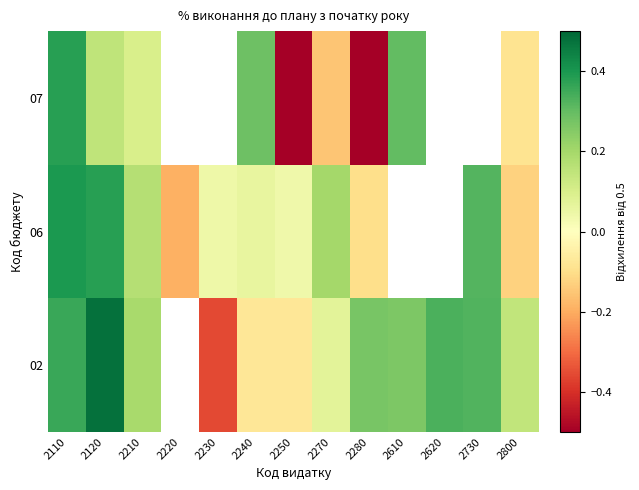

What is the difference between the highest and lowest values at 2250?

0.5